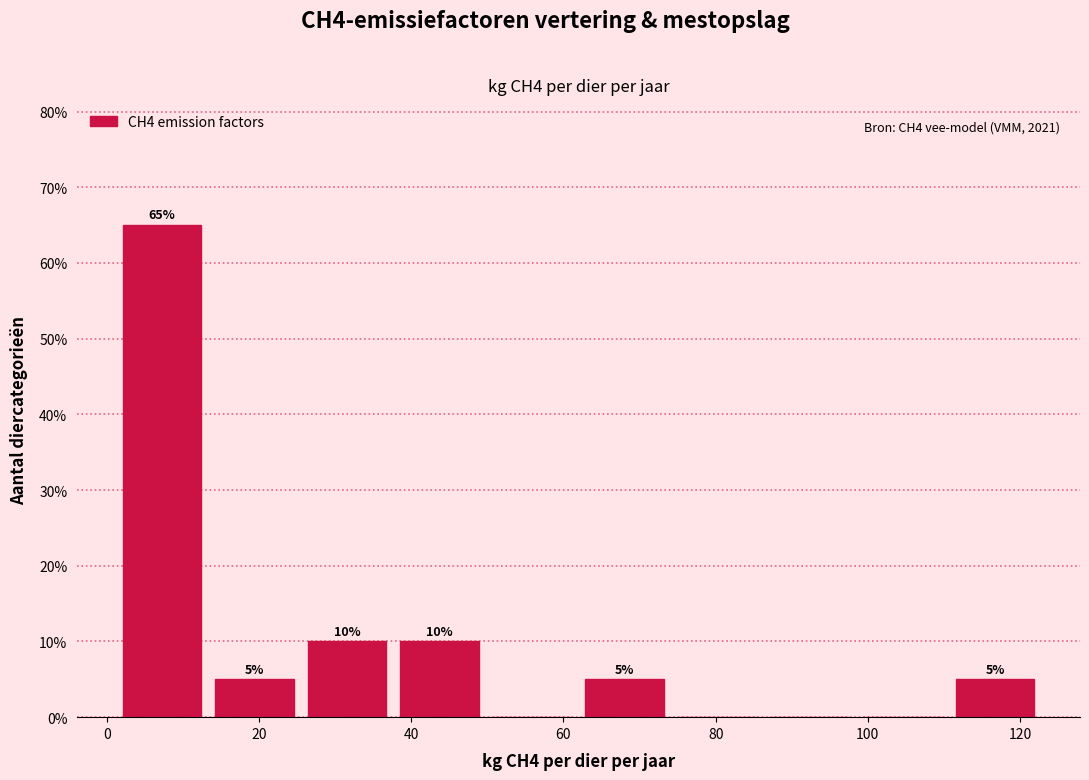

Over which range of the x-axis is the bar tallest?

2 to 14